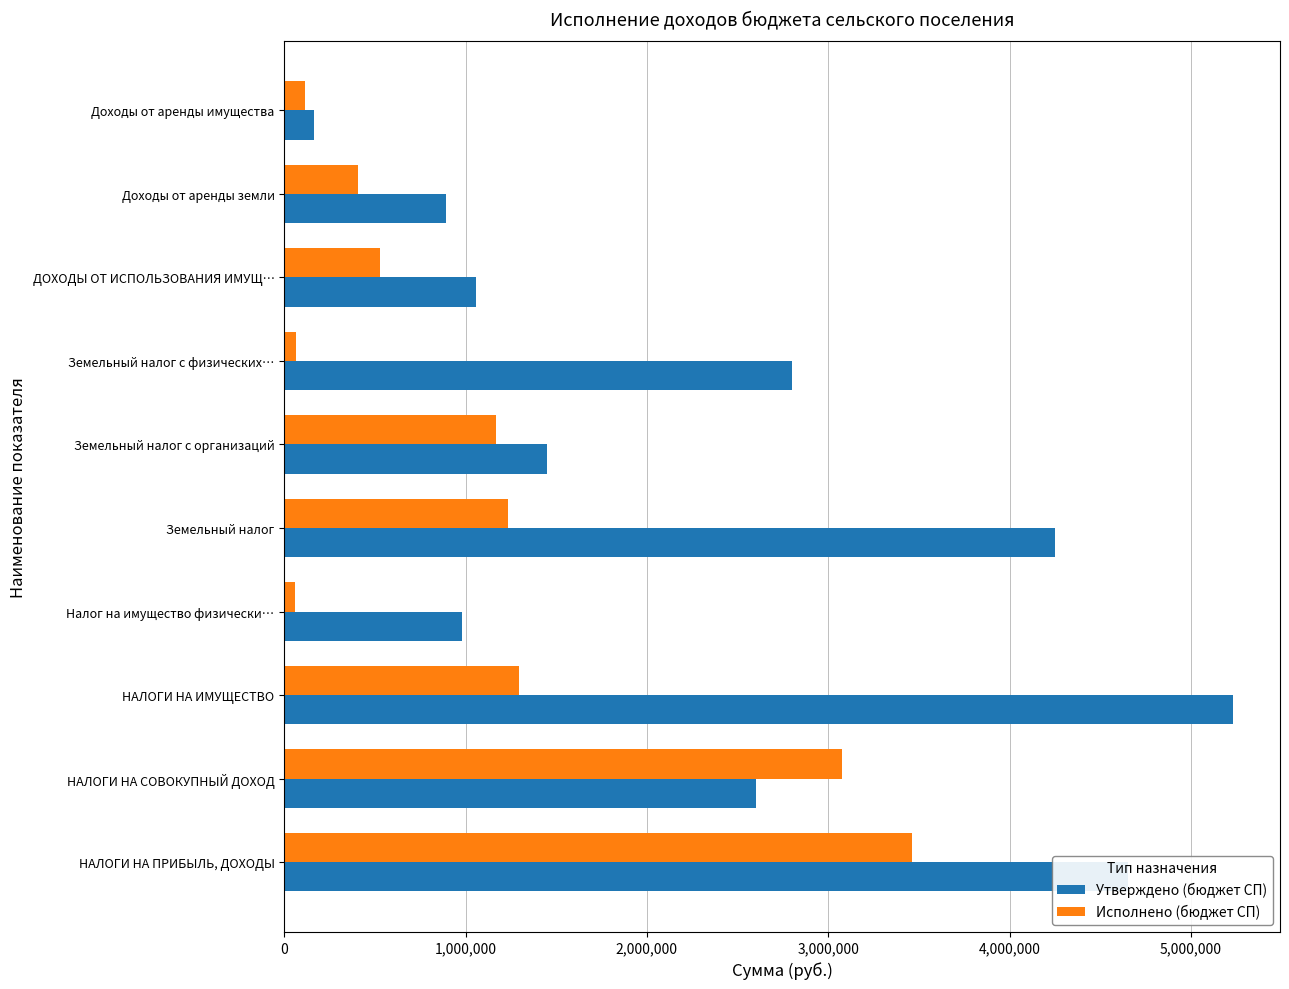

True or false: Исполнено (бюджет СП) has a value of 828081.6 at Земельный налог.

False